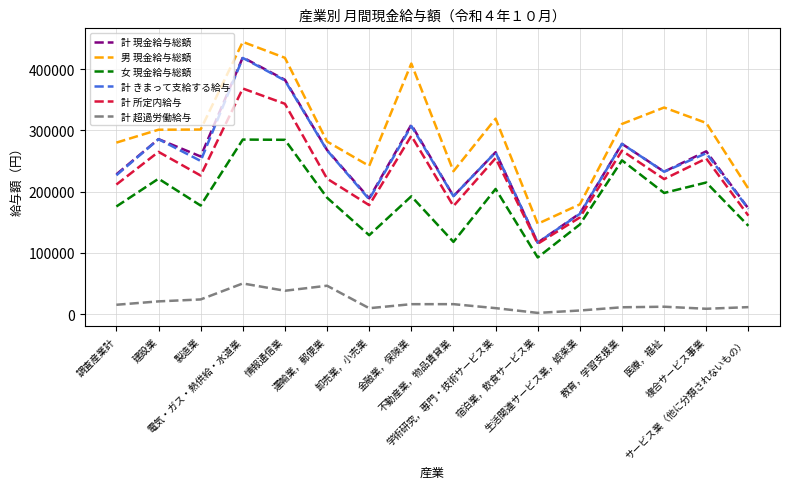

At which category does the chart reach its minimum across all series?

宿泊業，飲食サービス業